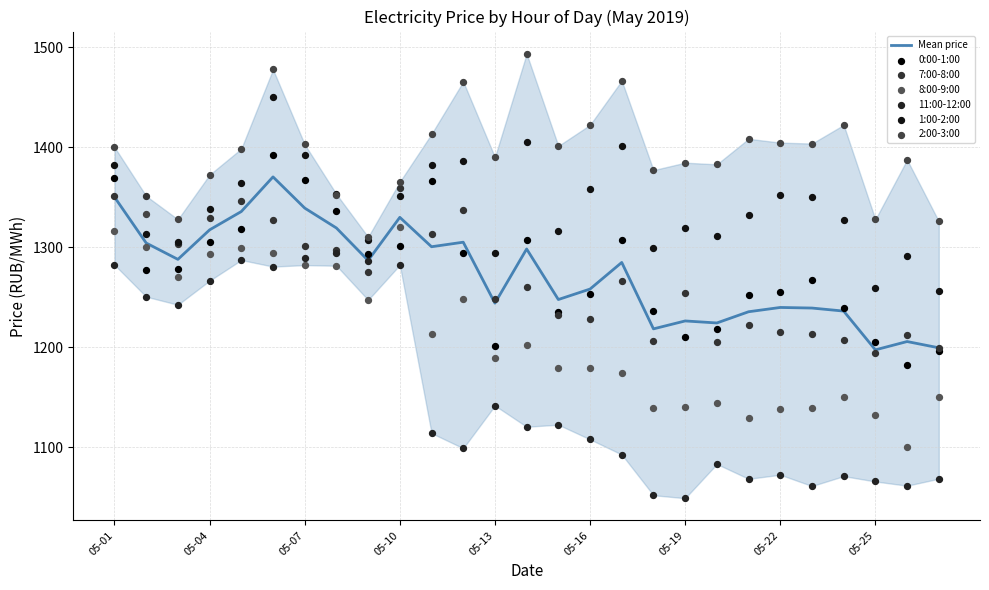

Is the value of 7:00-8:00 at 2019-05-19 greater than the value of 0:00-1:00 at 2019-05-03?

No